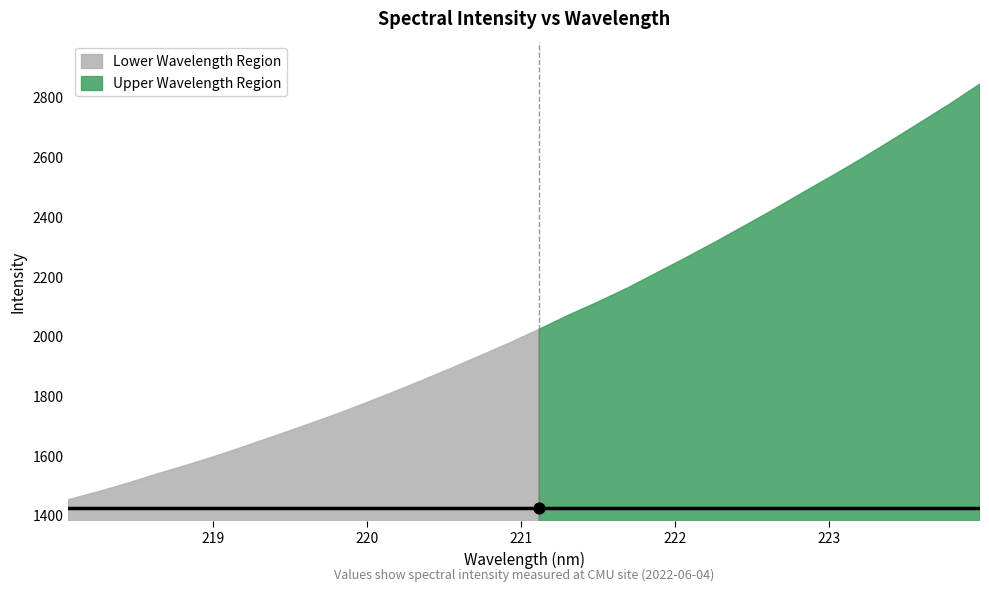

What is the change in value from 218.0596 to 221.6902?

+708.4